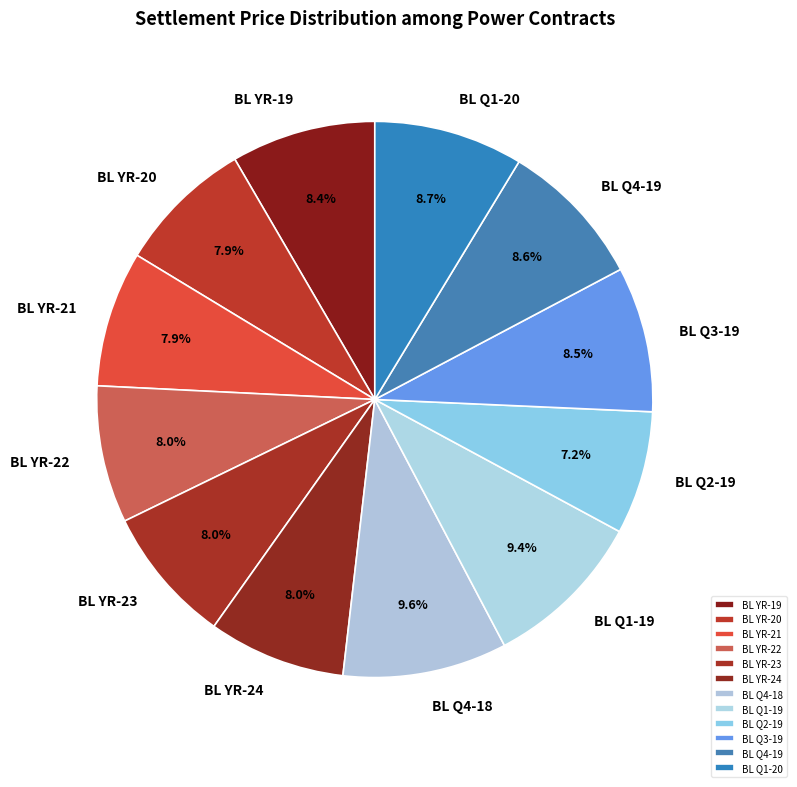

Which slice is the smallest?

BL Q2-19